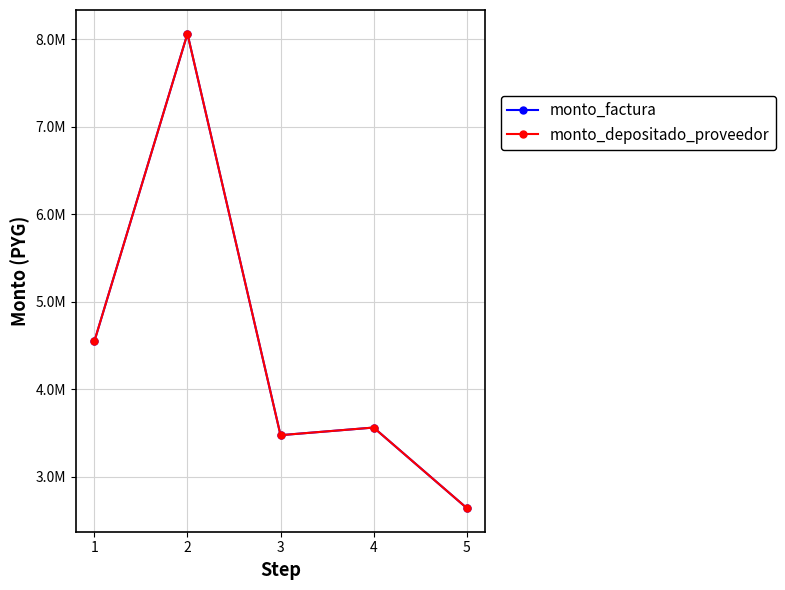

What is the sum of the monto_depositado_proveedor values at 4 and 1?

8107300